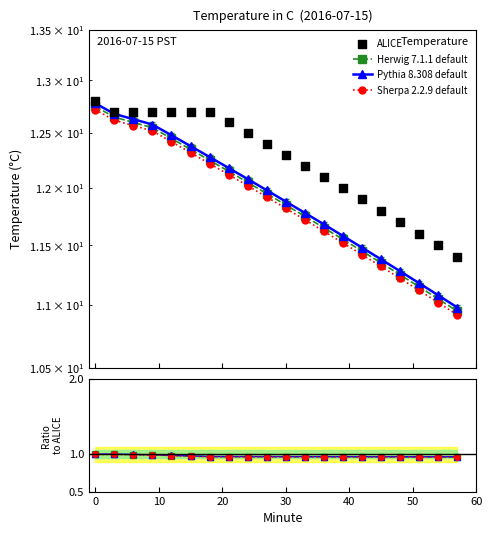

What are all the series names shown in the legend?

Herwig 7.1.1 default, Pythia 8.308 default, Sherpa 2.2.9 default, ALICE